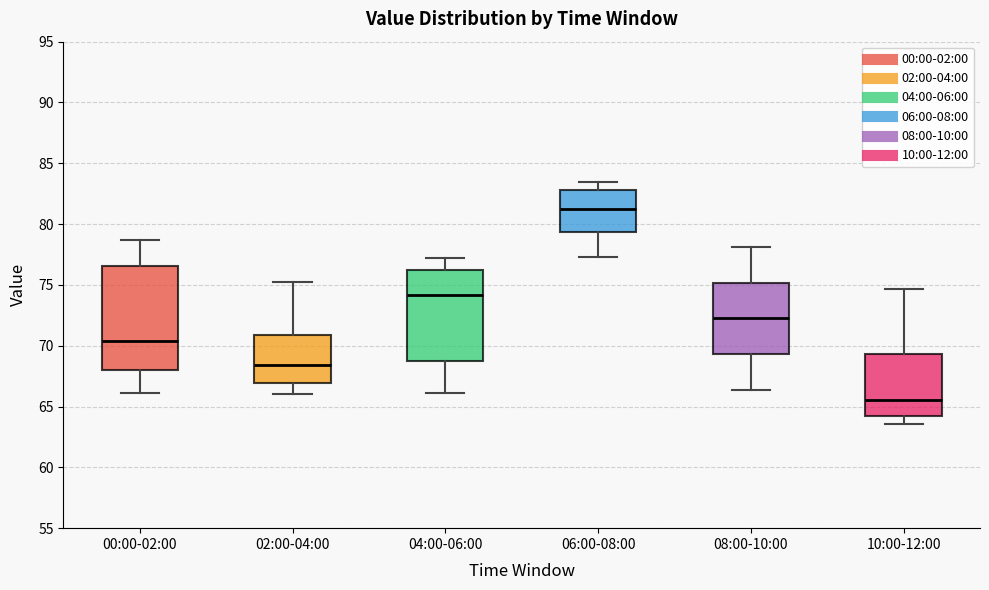

Reading left to right, read every box against the y-axis: the position of its median line, the range the box covers, and the ends of its whiskers. The values are not printed on the chart, so give them approximately, as read against the axis.

00:00-02:00: median 70.5, box 68.0 to 76.5, whiskers 66.0 to 78.5
02:00-04:00: median 68.5, box 67.0 to 71.0, whiskers 66.0 to 75.0
04:00-06:00: median 74.0, box 69.0 to 76.0, whiskers 66.0 to 77.0
06:00-08:00: median 81.5, box 79.5 to 83.0, whiskers 77.5 to 83.5
08:00-10:00: median 72.5, box 69.5 to 75.0, whiskers 66.5 to 78.0
10:00-12:00: median 65.5, box 64.0 to 69.5, whiskers 63.5 to 74.5